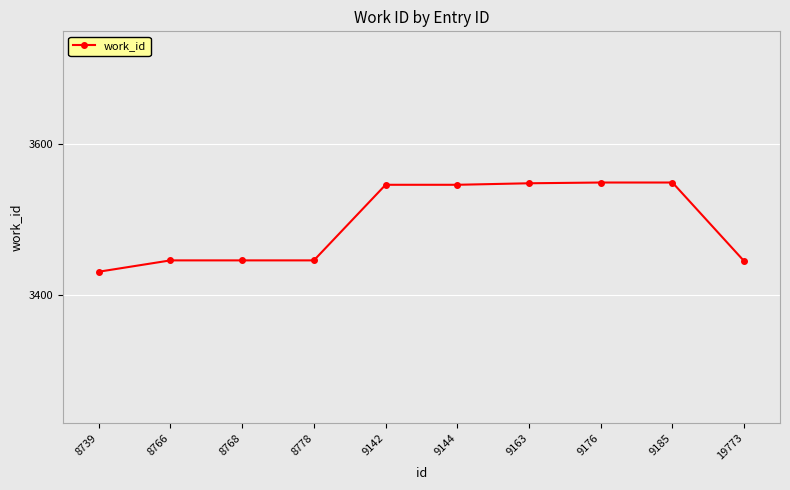

What is the ratio of the value at 9185 to the value at 9163?

1.0